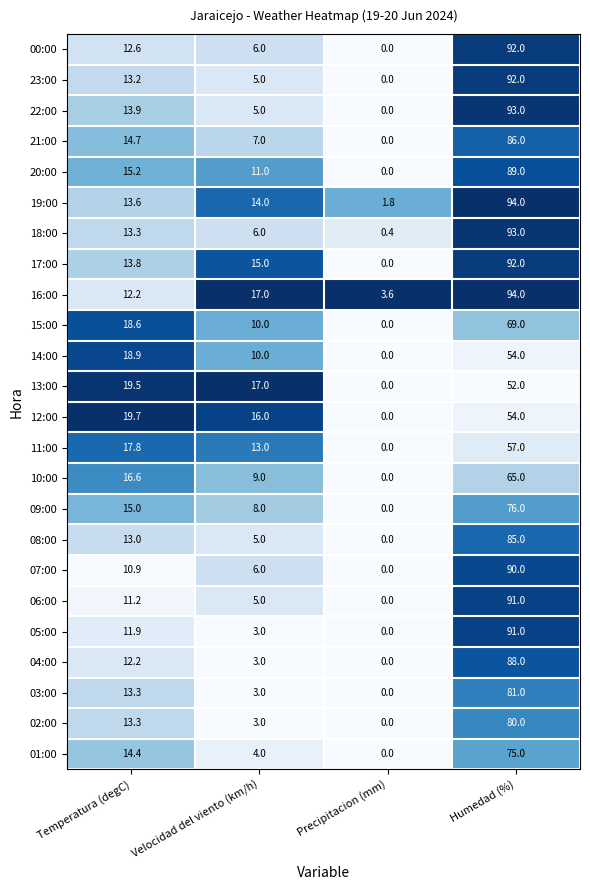

True or false: 16:00 has a value of 17.0 at Velocidad del viento (km/h).

True